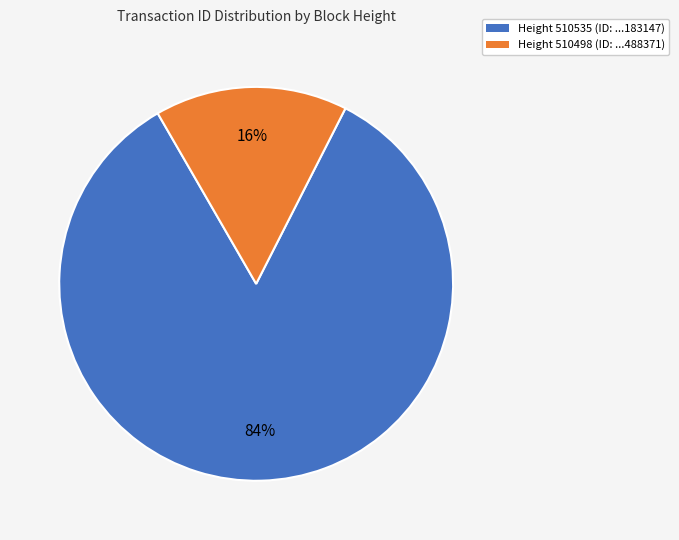

Which slice is the largest?

Height 510535 (ID: ...183147)